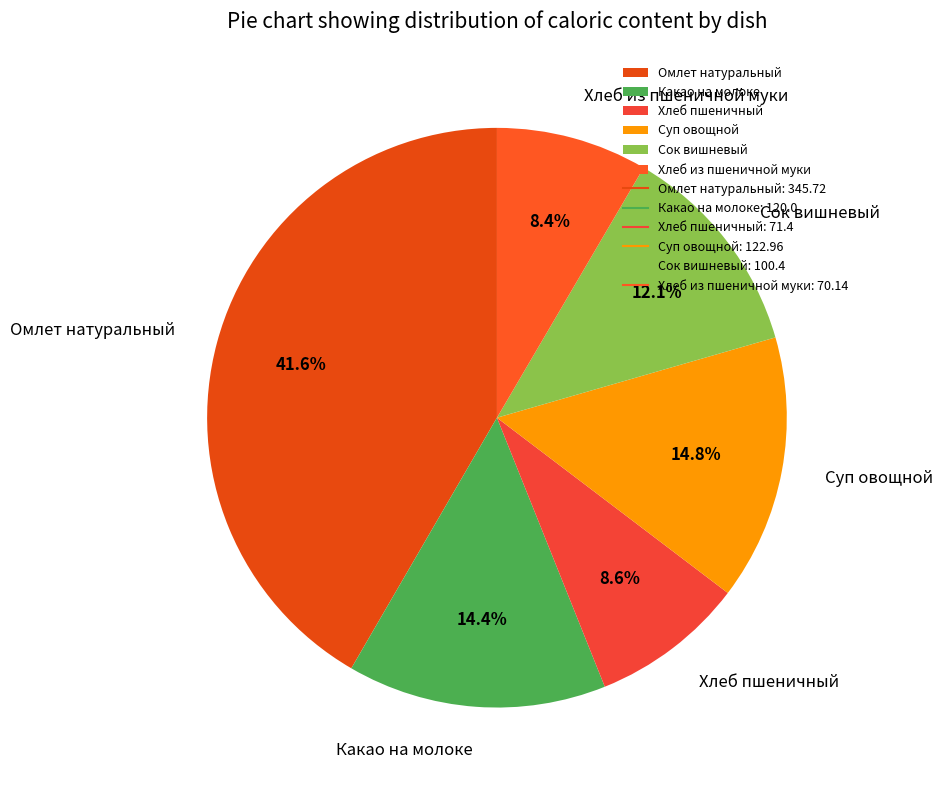

What percentage is the Суп овощной slice, to the nearest percent?

15%